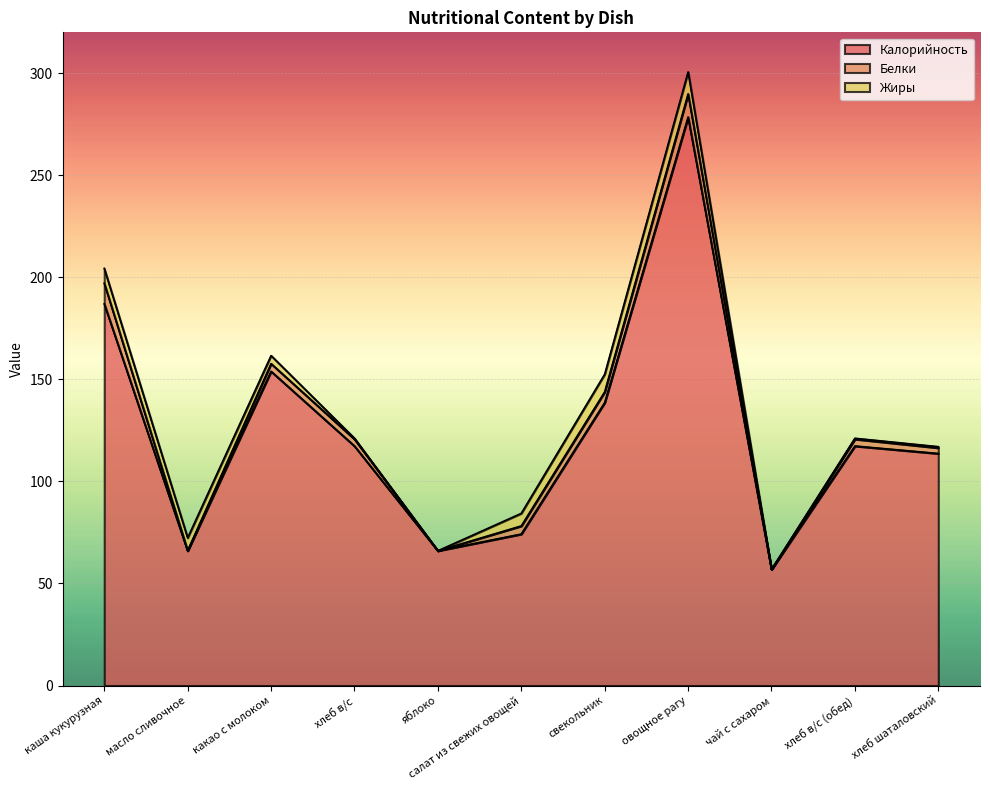

Reading right to left, extract all data points from this chart.

Калорийность: хлеб шаталовский=113.7	хлеб в/с (обед)=117.3	чай с сахаром=56.9	овощное рагу=278.5	свекольник=138.6	салат из свежих овощей=74.2	яблоко=66.0	хлеб в/с=117.3	какао с молоком=153.9	масло сливочное=66.0	каша кукурузная=187.0
Белки: хлеб шаталовский=2.8	хлеб в/с (обед)=3.4	чай с сахаром=0.0	овощное рагу=11.3	свекольник=5.3	салат из свежих овощей=4.0	яблоко=0.0	хлеб в/с=3.4	какао с молоком=3.8	масло сливочное=0.1	каша кукурузная=10.1
Жиры: хлеб шаталовский=0.6	хлеб в/с (обед)=0.4	чай с сахаром=0.0	овощное рагу=10.8	свекольник=8.6	салат из свежих овощей=6.2	яблоко=0.0	хлеб в/с=0.4	какао с молоком=3.9	масло сливочное=6.2	каша кукурузная=7.2